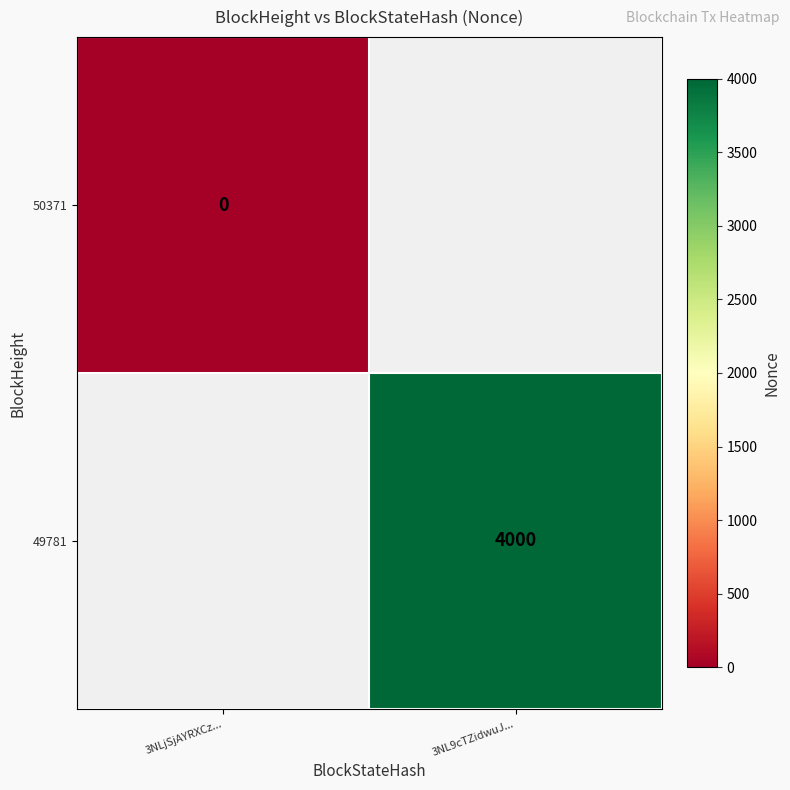

True or false: 49781 has a value of 2765 at 3NL9cTZidwuJ....

False